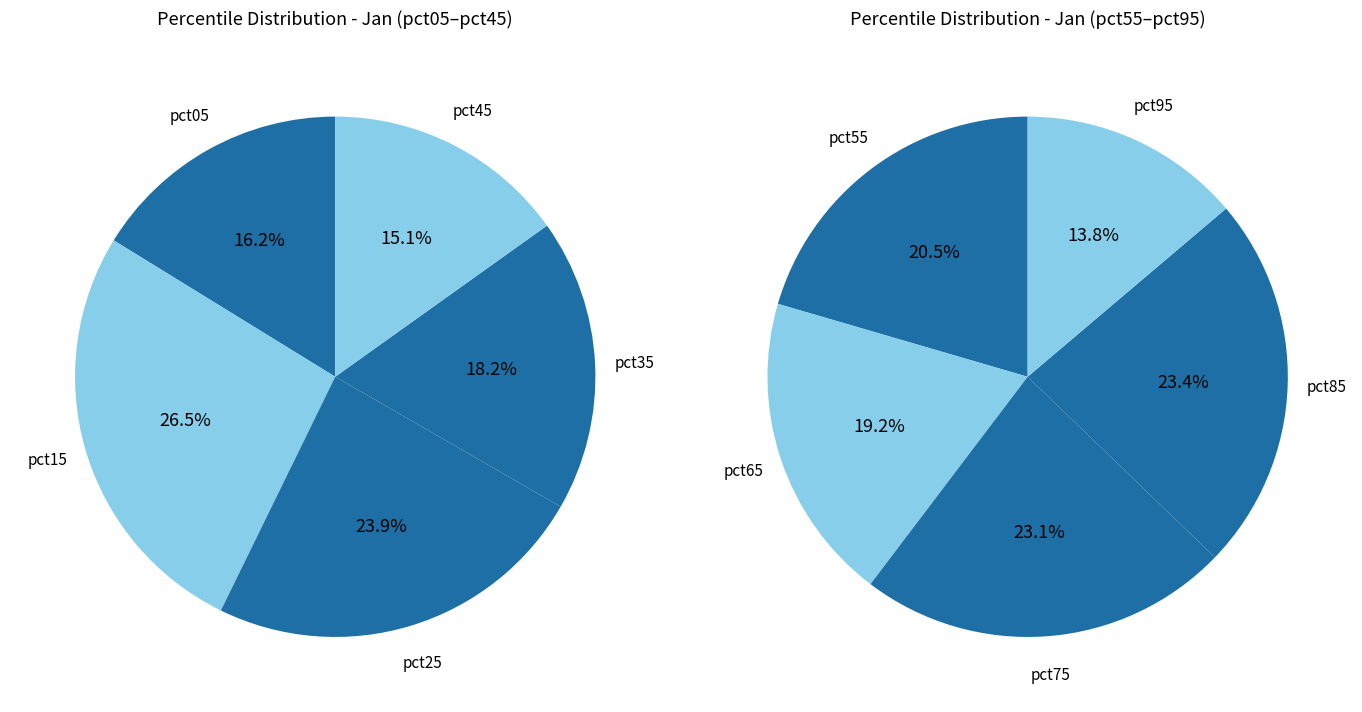

Which category has the smallest portion of the pie?

pct95